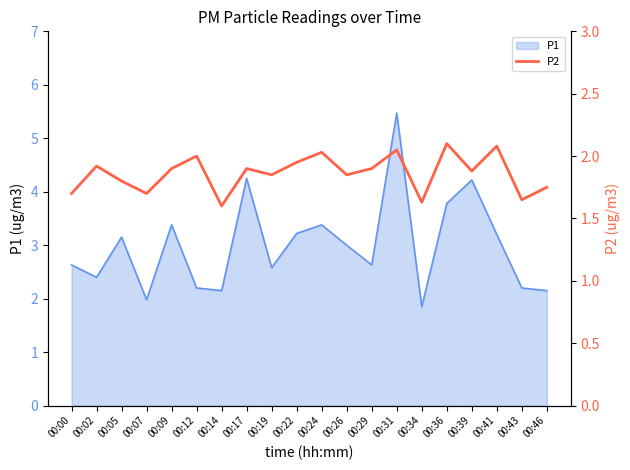

The value of P1 at 00:09 is 1.1. True or false?

False